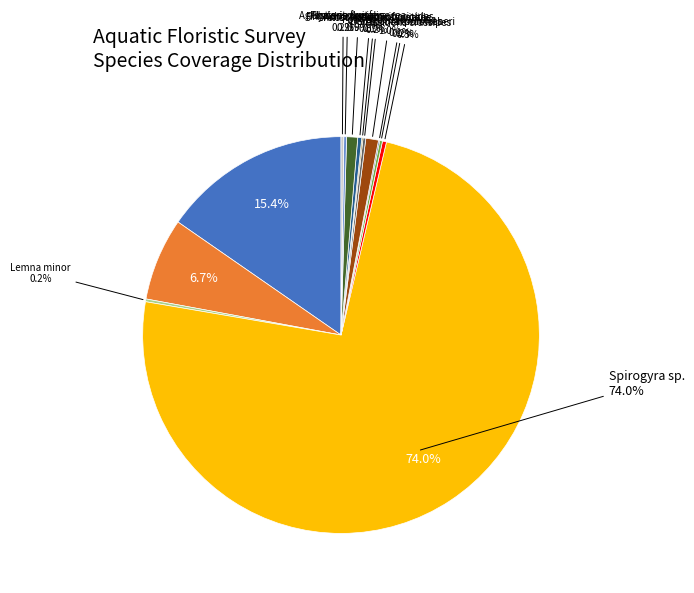

Which category accounts for the majority?

Spirogyra sp.